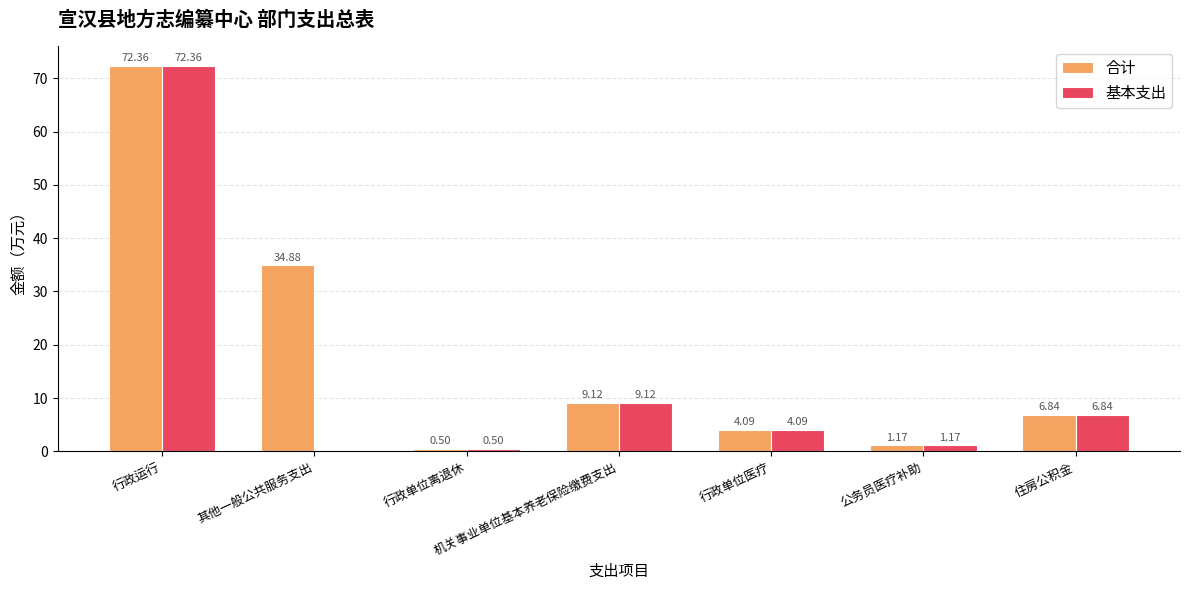

True or false: 基本支出 has a value of 0.0 at 其他一般公共服务支出.

True